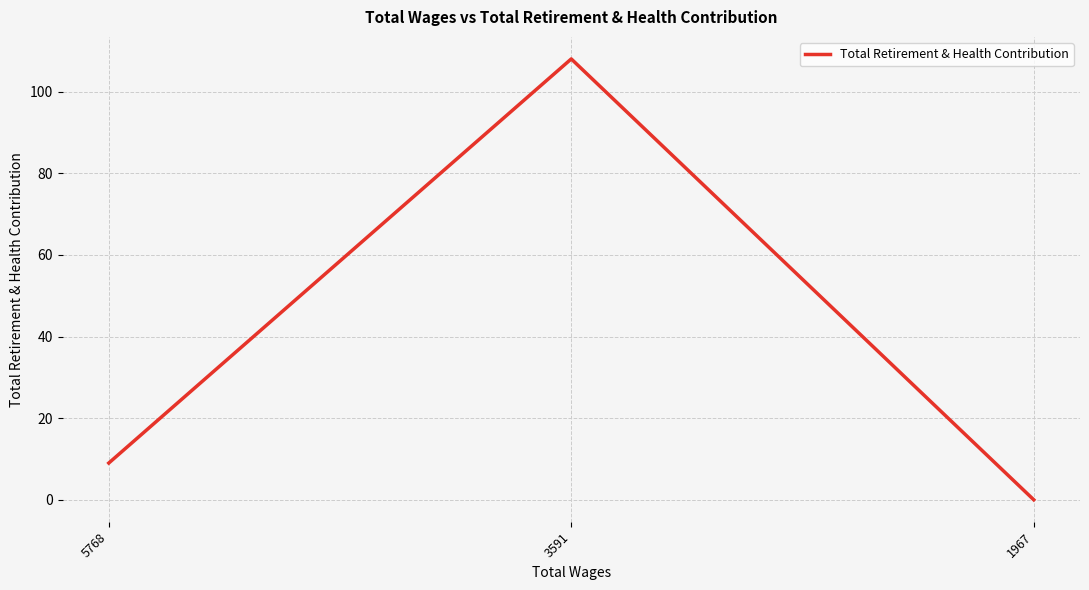

Rank the categories by value from lowest to highest.

1967, 5768, 3591